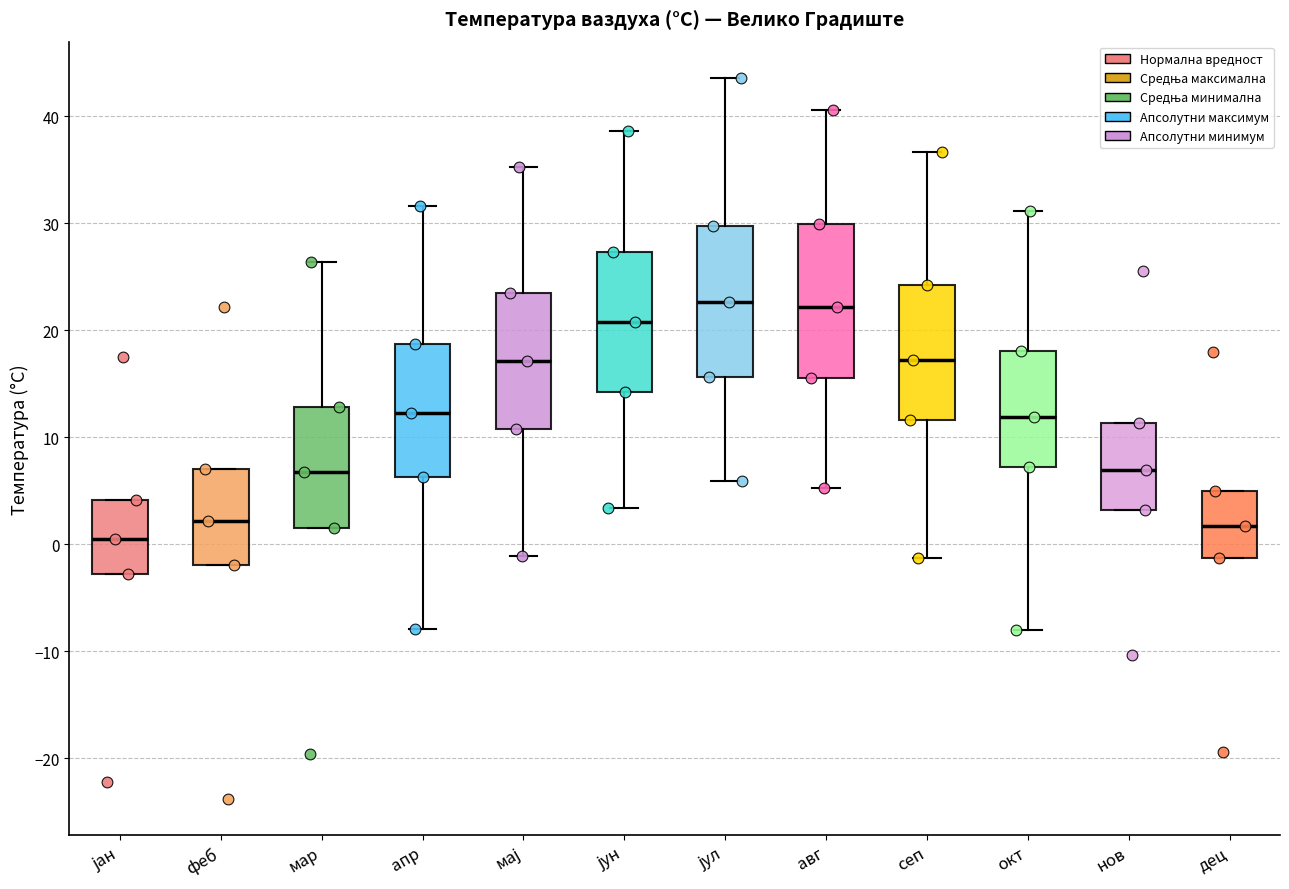

Reading left to right, transcribe this box plot: for each box, give where its median line is, the range the box spans, and where its two whiskers end, as read against the y-axis. The values are not printed on the chart, so give them approximately, as read against the axis.

јан: median 1, box -3 to 4, whiskers -3 to 4
феб: median 2, box -2 to 7, whiskers -2 to 7
мар: median 7, box 2 to 13, whiskers 2 to 26
апр: median 12, box 6 to 19, whiskers -8 to 32
мај: median 17, box 11 to 24, whiskers -1 to 35
јун: median 21, box 14 to 27, whiskers 3 to 39
јул: median 23, box 16 to 30, whiskers 6 to 44
авг: median 22, box 16 to 30, whiskers 5 to 41
сеп: median 17, box 12 to 24, whiskers -1 to 37
окт: median 12, box 7 to 18, whiskers -8 to 31
нов: median 7, box 3 to 11, whiskers 3 to 11
дец: median 2, box -1 to 5, whiskers -1 to 5